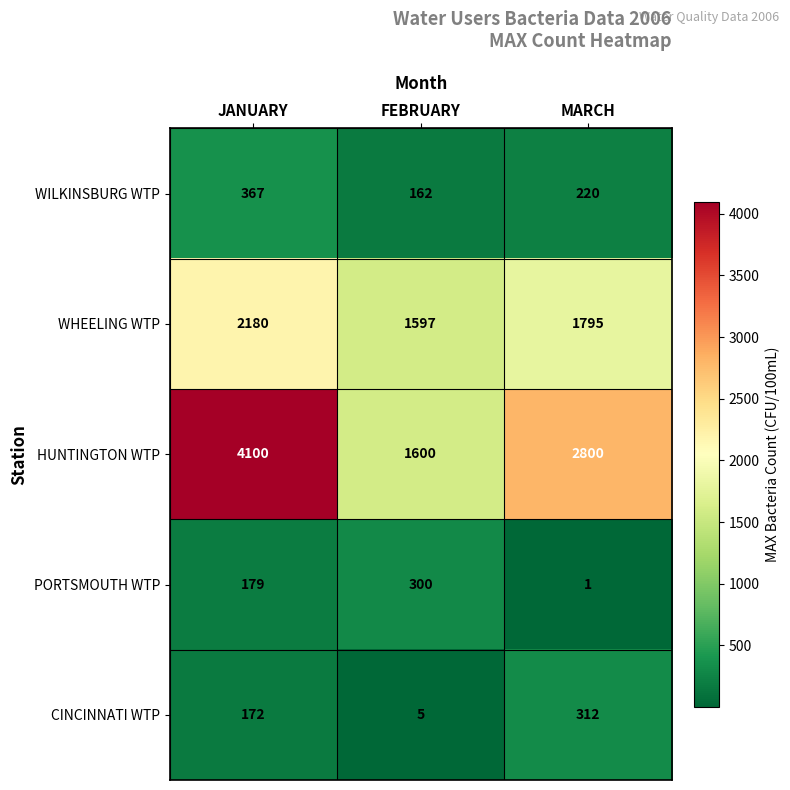

Where does the WHEELING WTP series first go above 1795?

JANUARY